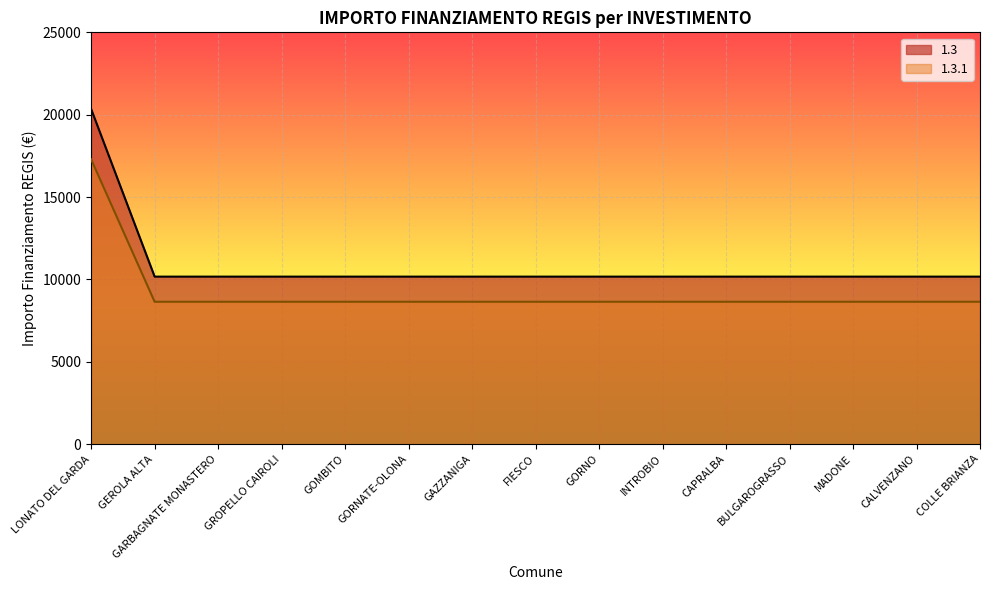

What is the total value across all series at CALVENZANO?

18818.2